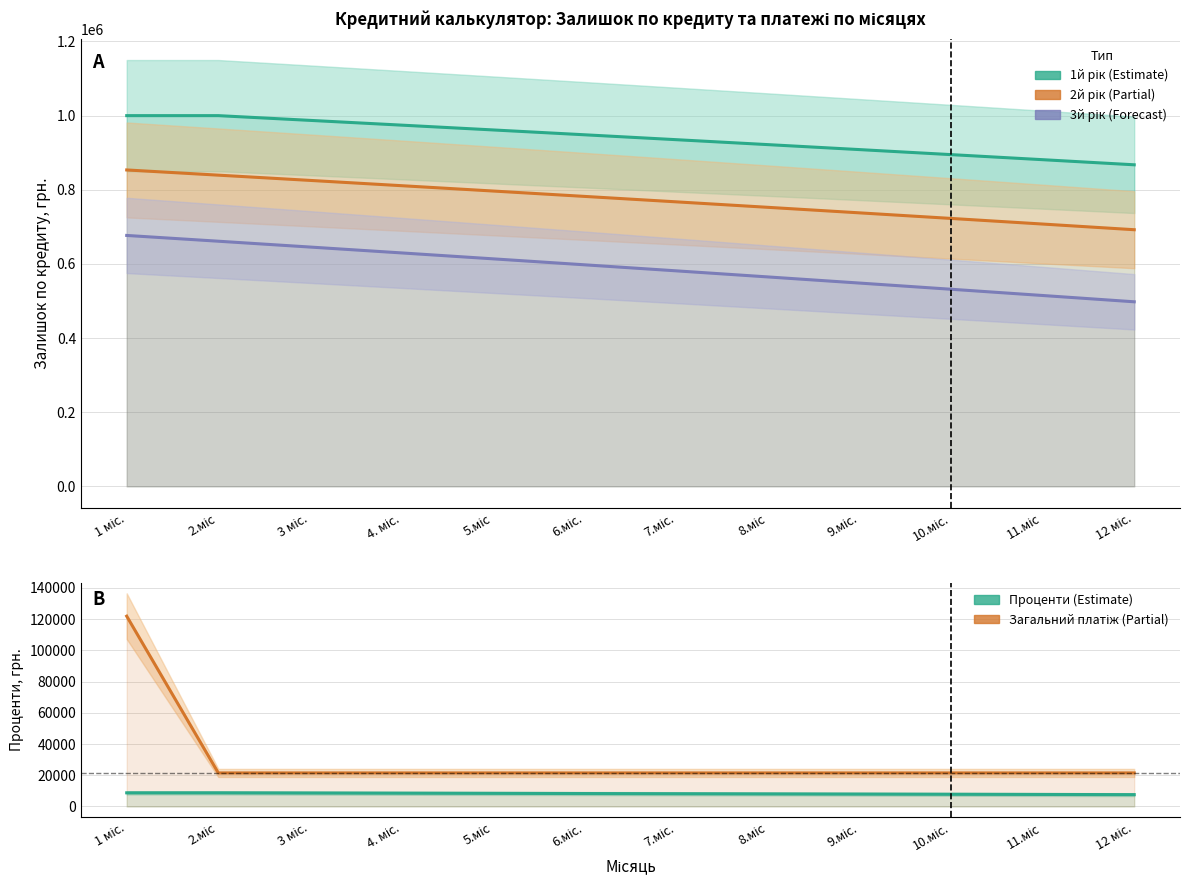

Reading left to right, transcribe all the data shown in this chart.

1й рік (Estimate): 1000000.0	1000000.0	987252.7	974394.0	961422.9	948338.4	935139.5	921825.2	908394.6	894846.5	881180.0	867394.0
2й рік (Partial): 853487.6	839459.5	825308.8	811034.5	796635.3	782110.3	767458.3	752678.2	737768.9	722729.3	707558.2	692254.5
3й рік (Forecast): 676817.0	661244.6	645536.0	629690.1	613705.7	597581.6	581316.5	564909.2	548358.5	531663.2	514821.8	497833.3
Проценти (Estimate): 8741.7	8741.7	8630.2	8517.8	8404.4	8290.1	8174.7	8058.3	7940.9	7822.4	7703.0	7582.5
Загальний платіж (Partial): 121868.2	21489.0	21489.0	21489.0	21489.0	21489.0	21489.0	21489.0	21489.0	21489.0	21489.0	21489.0